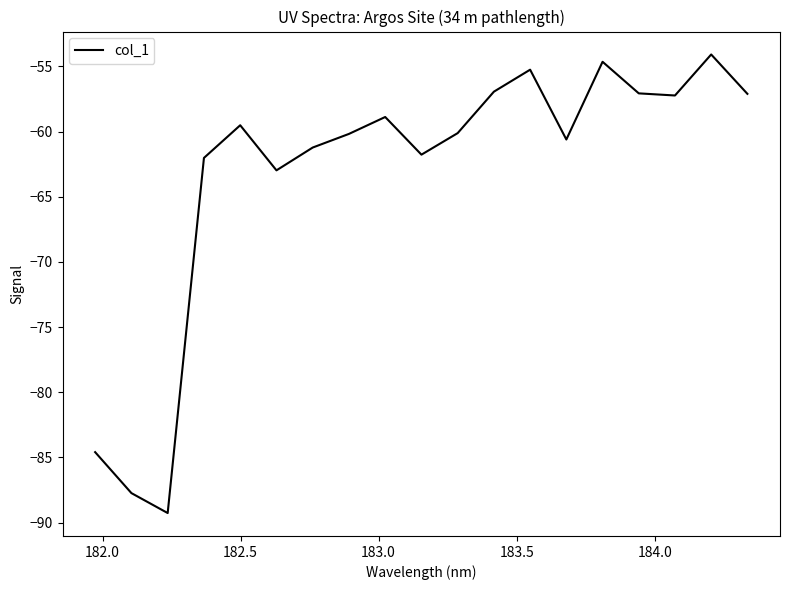

What is the difference between the maximum and minimum values?

35.2